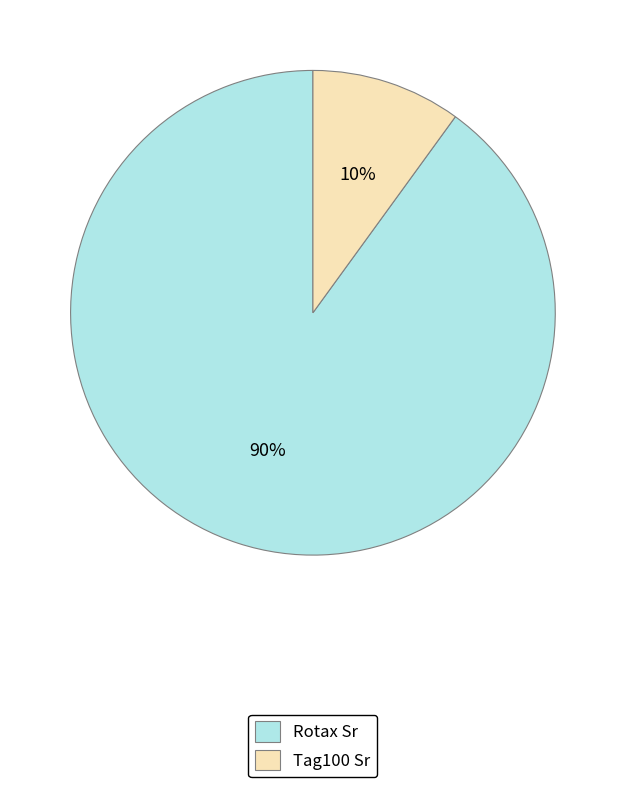

Is it true that Rotax Sr is 81% of the pie?

False